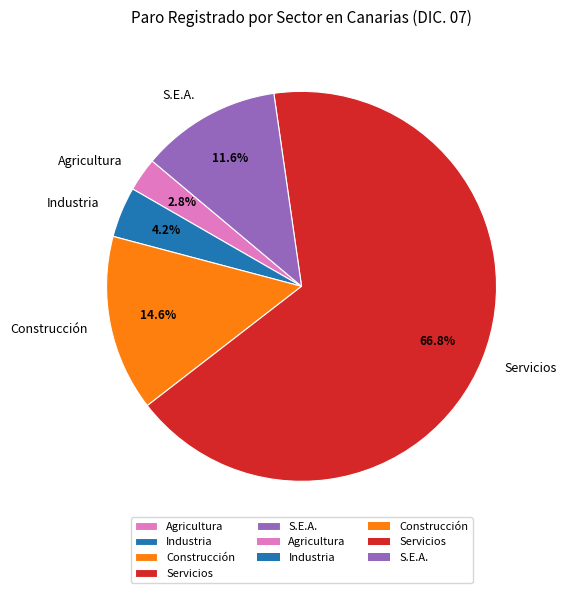

The Agricultura slice represents 3% of the pie. True or false?

True